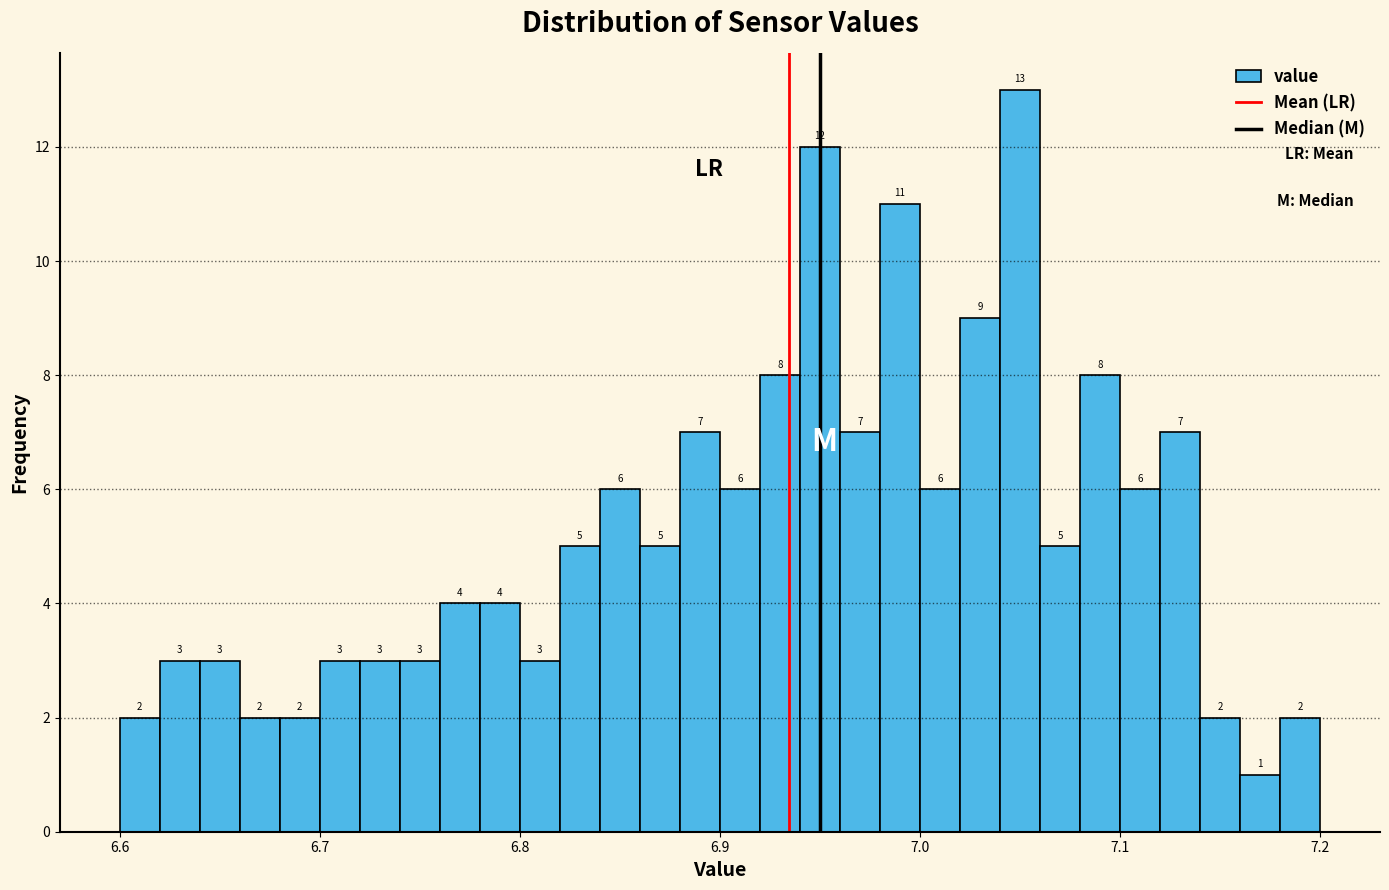

Around what value on the x-axis is the tallest bar? Give the approximate position of its centre, as read against the axis.

7.05